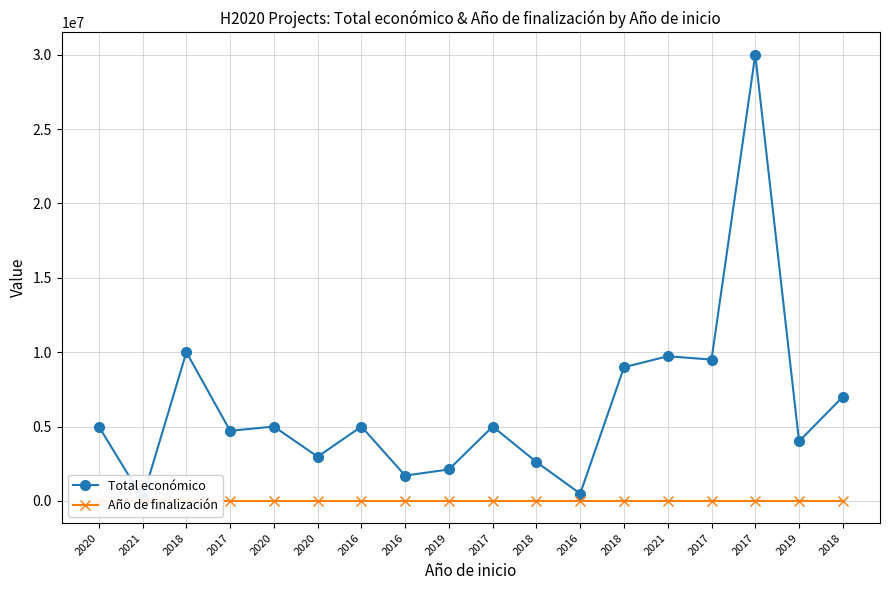

At 2018, list the series in order from largest to smallest.

Total económico, Año de finalización